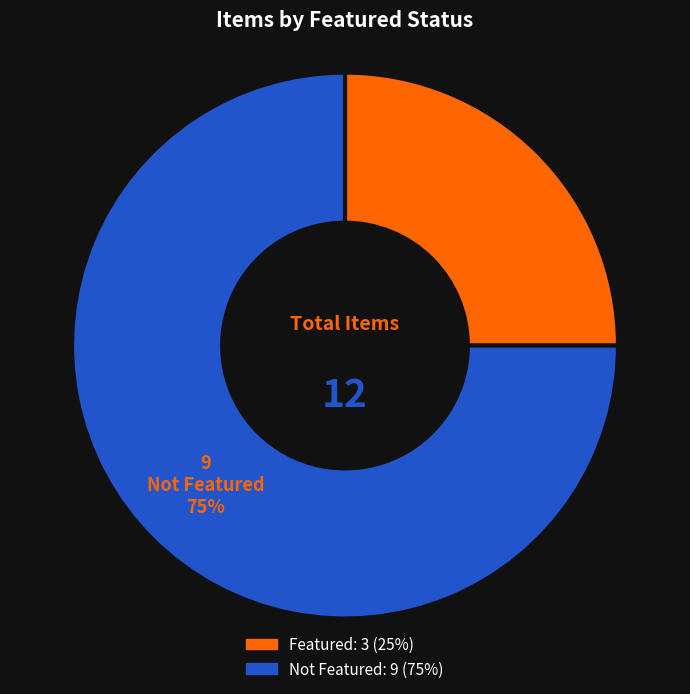

To the nearest percent, what is the average slice percentage?

50%